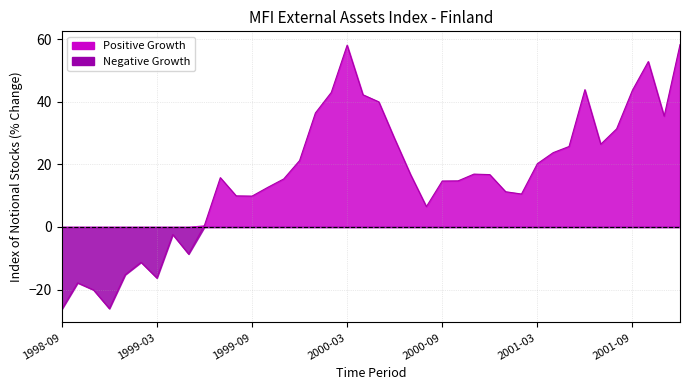

What is the minimum value shown in the chart?

-26.3